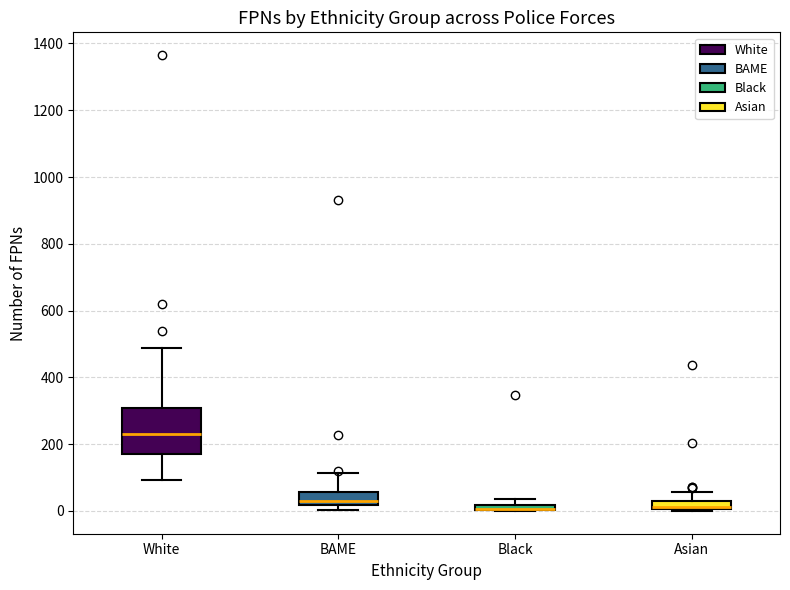

Where is the lower edge of the box for White on the y-axis? The values are not printed on the chart, so give them approximately, as read against the axis.

180